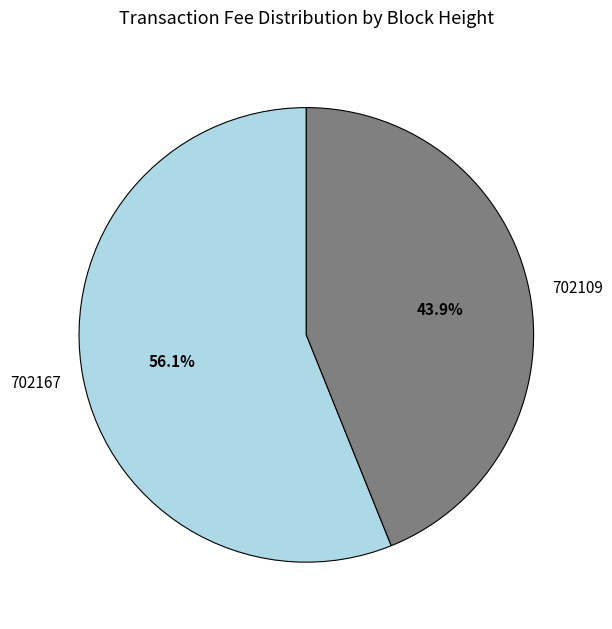

The 702109 slice represents 53% of the pie. True or false?

False